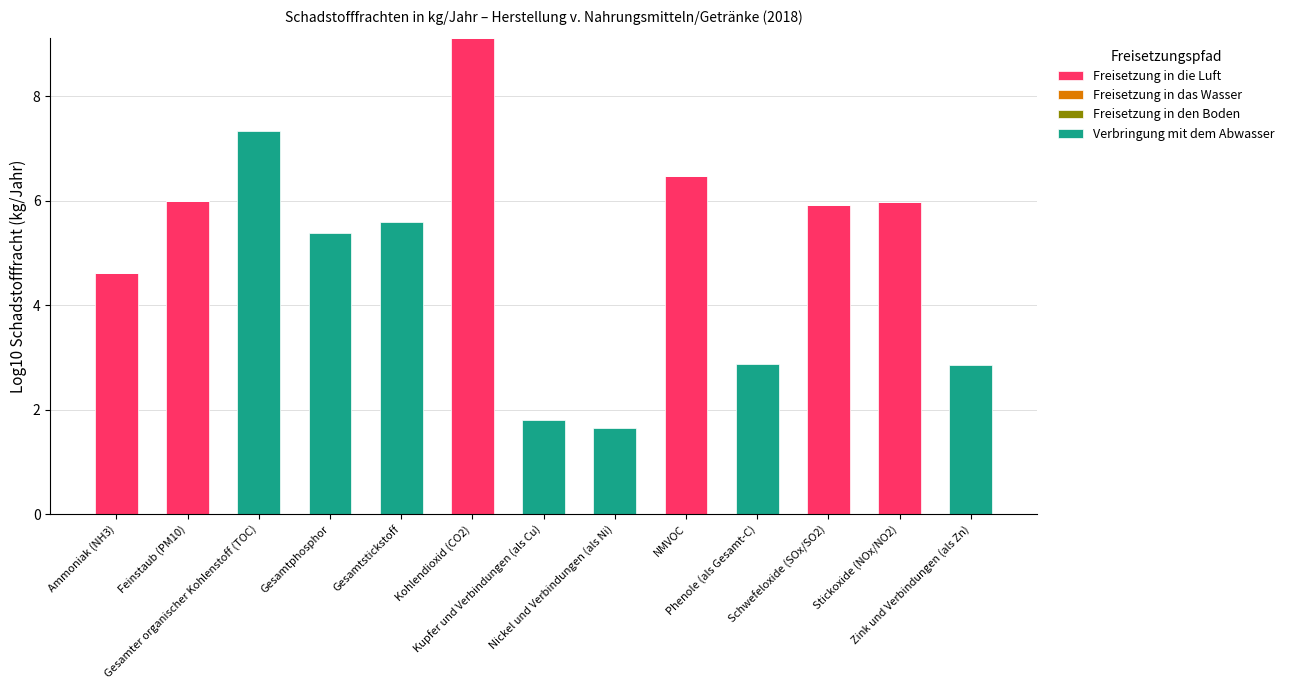

Does the chart contain stacked bars?

Yes